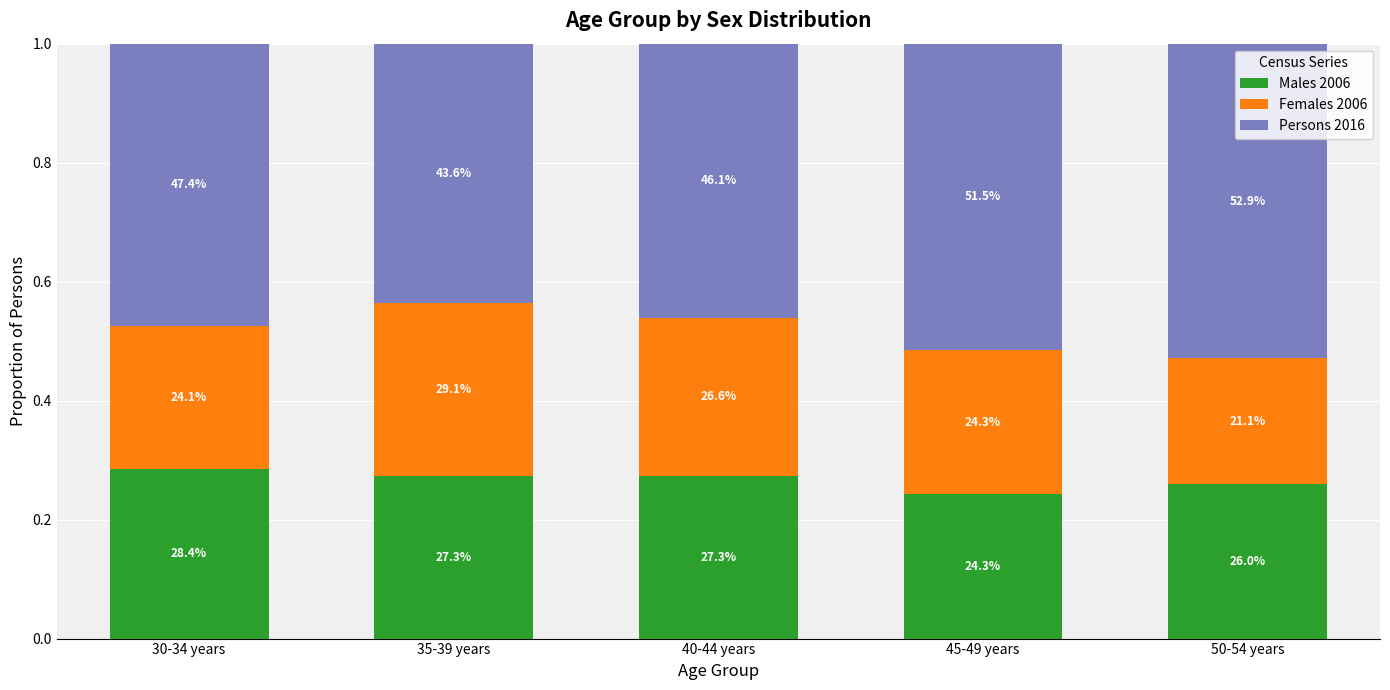

Which series changed the most between 30-34 years and 35-39 years?

Females 2006